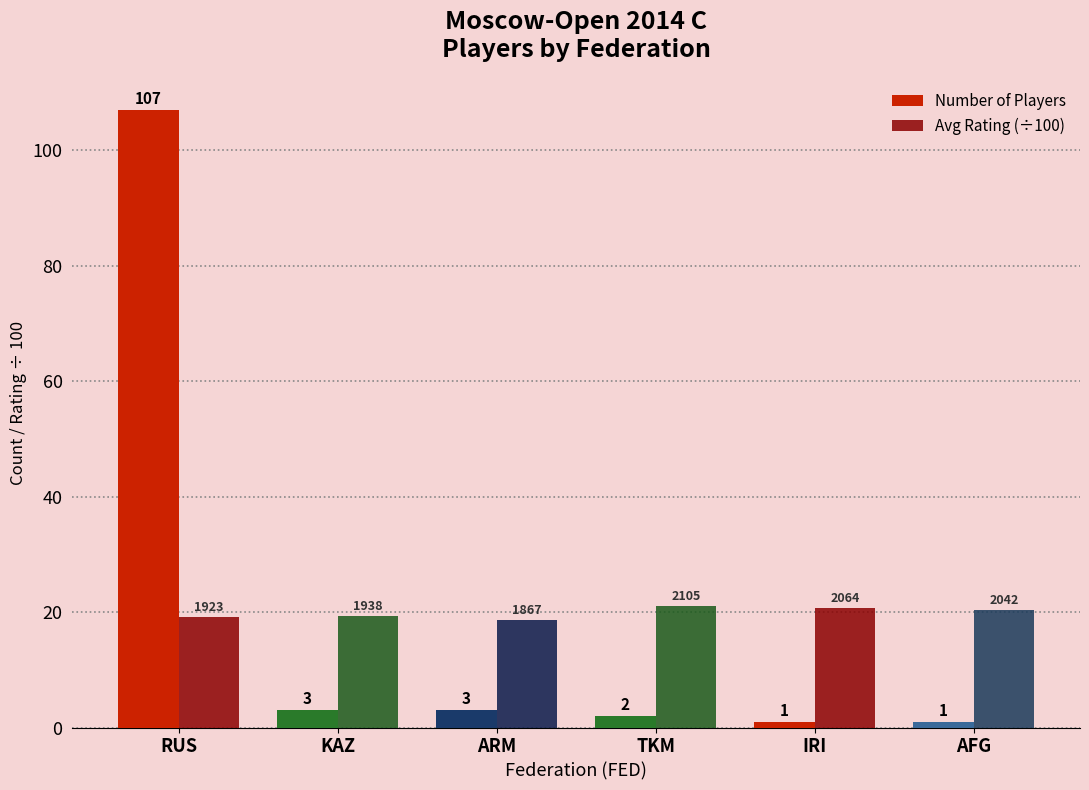

What is the average value of the Avg Rating (÷100) series?

19.9